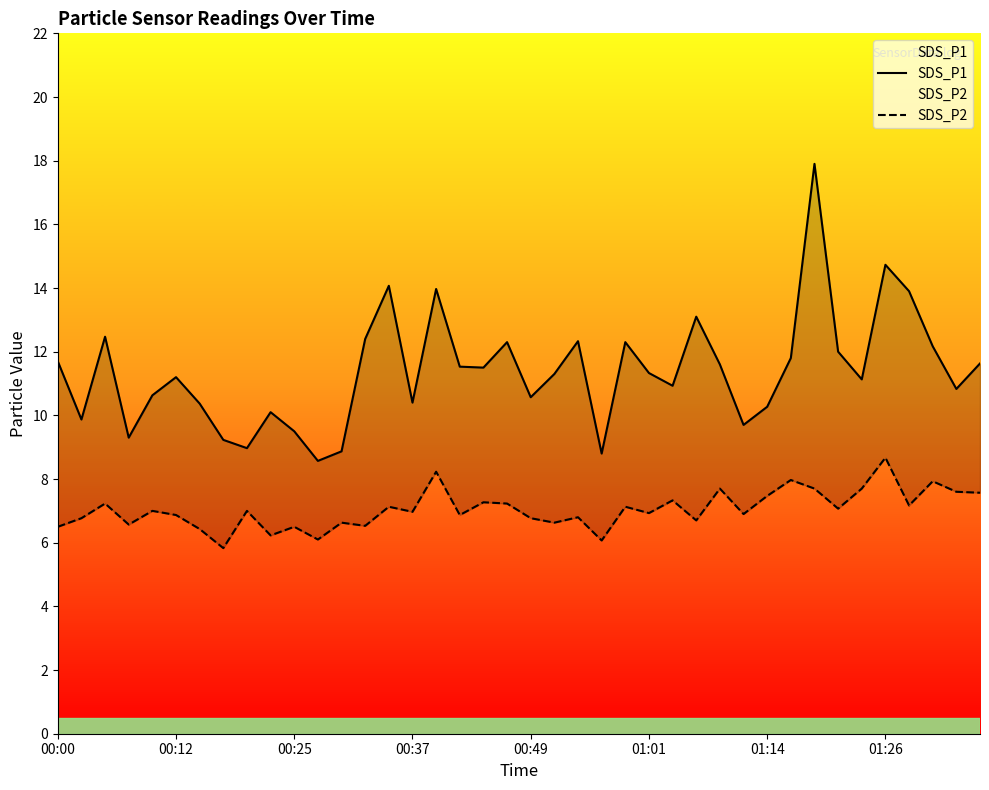

List the series in order of their peak value, highest first.

SDS_P1, SDS_P2